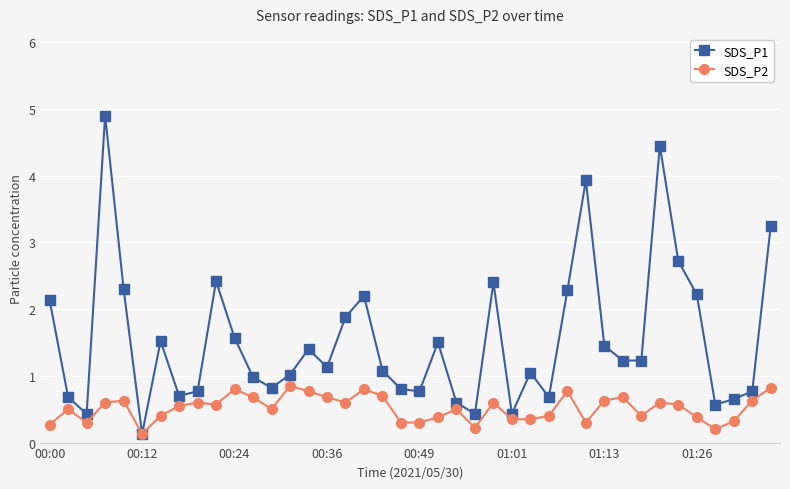

True or false: SDS_P2 has more than 0 points higher than both neighbors.

True